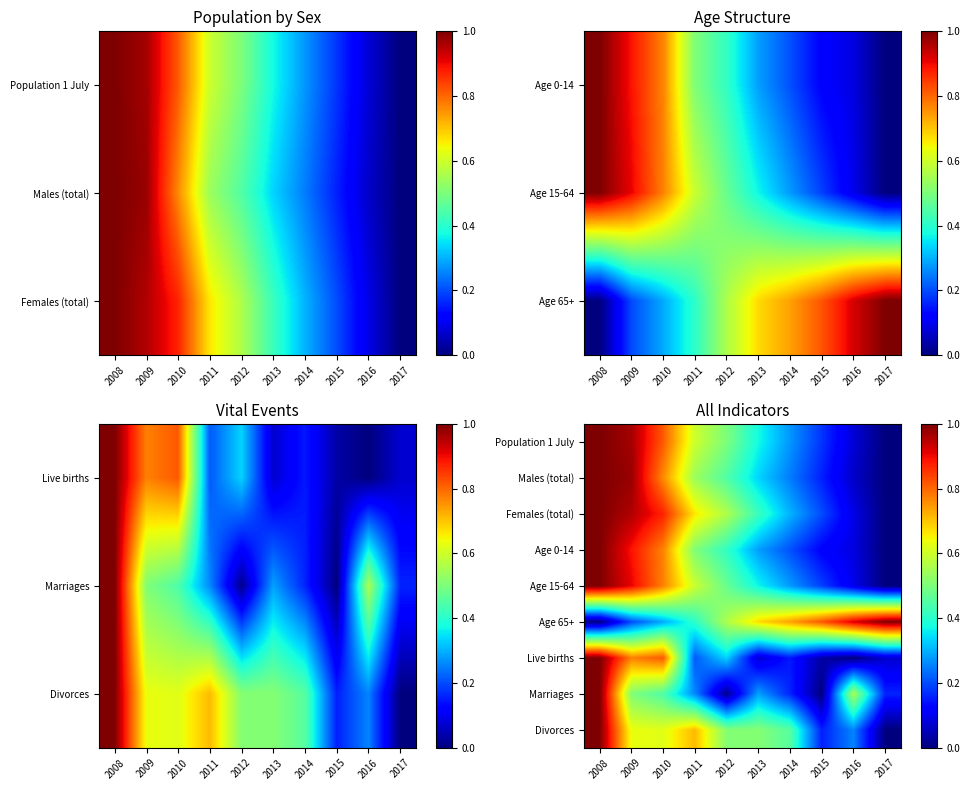

What is the sum of all Age 15-64 values?

4.7